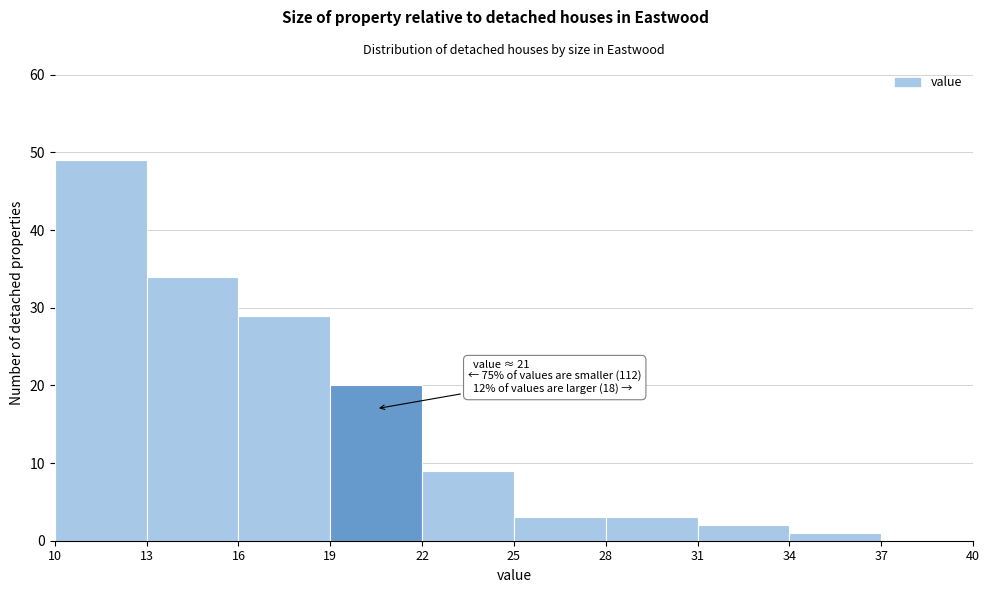

Over which range of the x-axis is the bar tallest?

10 to 13